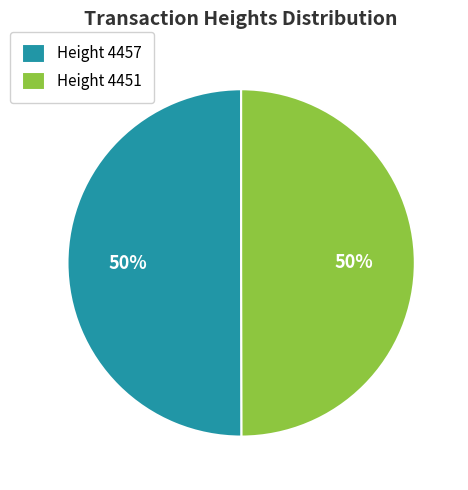

The Height 4457 slice represents 50% of the pie. True or false?

True